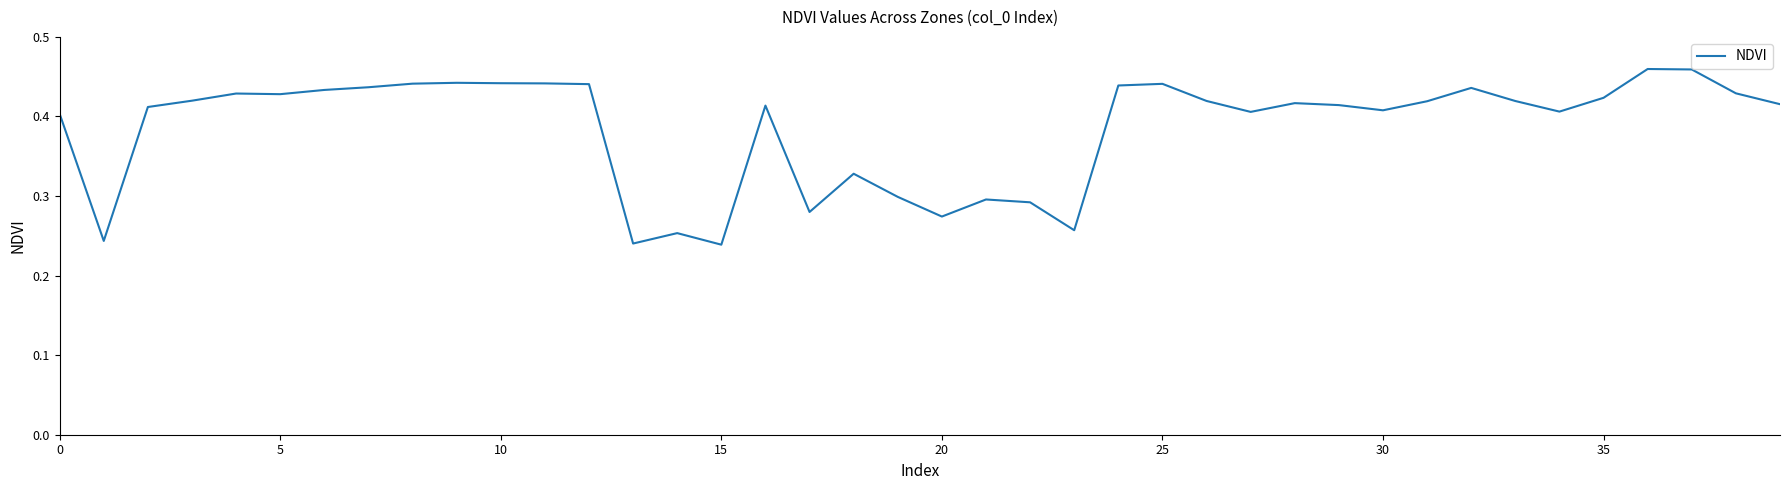

How many lines are shown in the chart?

1